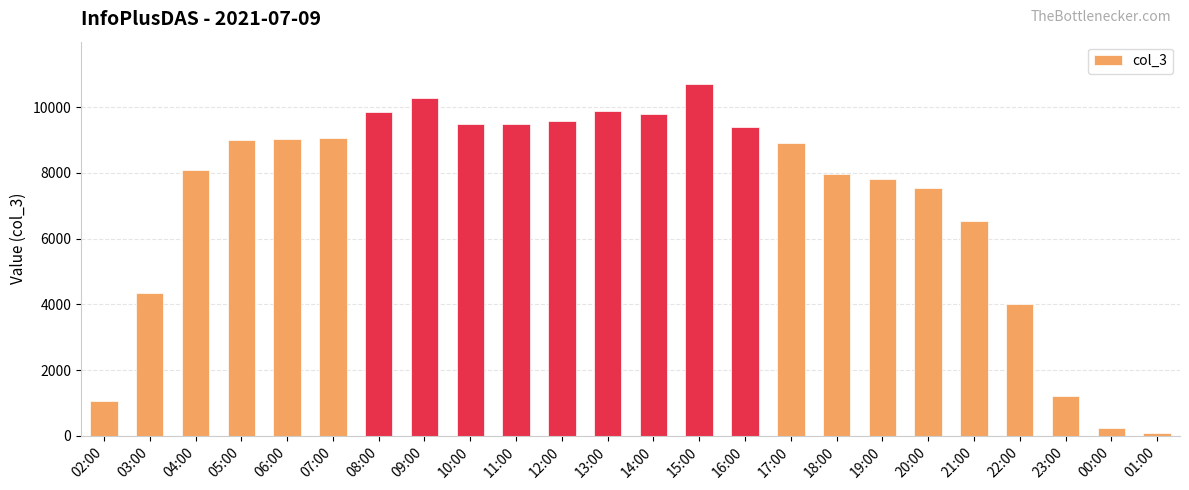

What is the difference between the second highest and second lowest values?

10055